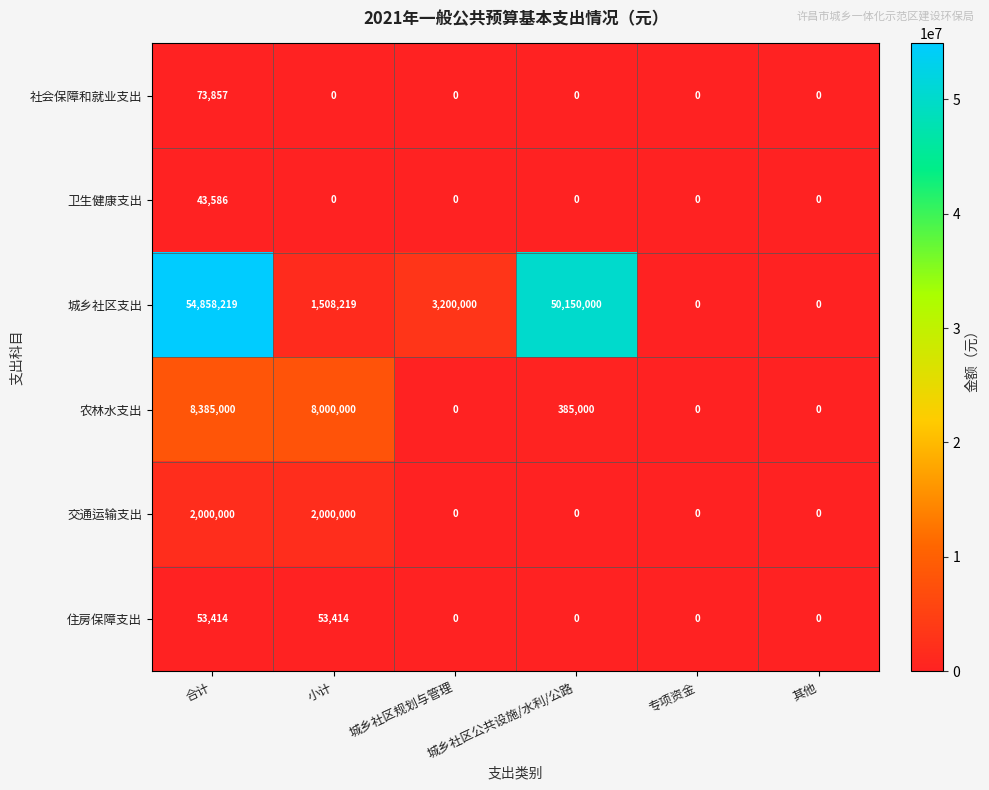

At which category is the sum across all series the highest?

合计